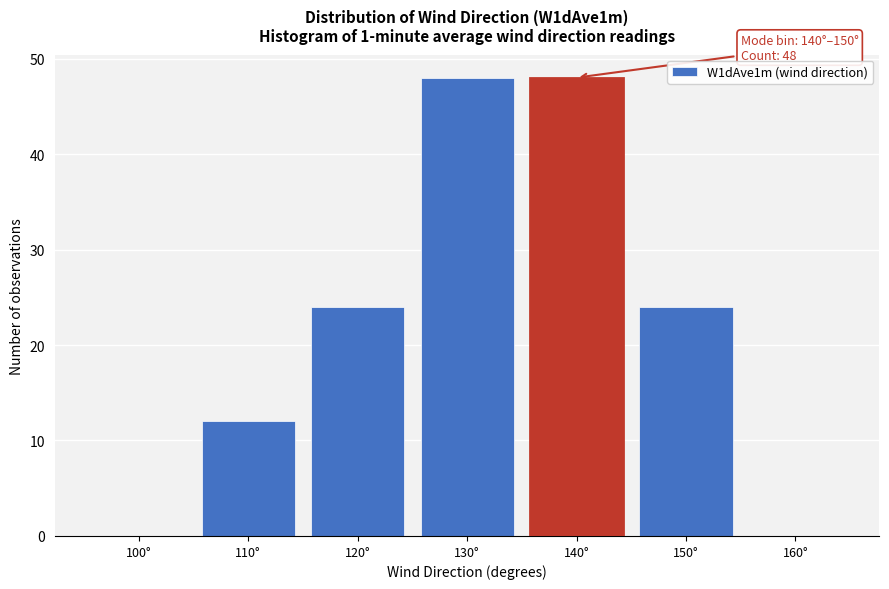

Reading left to right, extract all data points from this chart.

100°=0	110°=12	120°=24	130°=48	140°=48	150°=24	160°=0